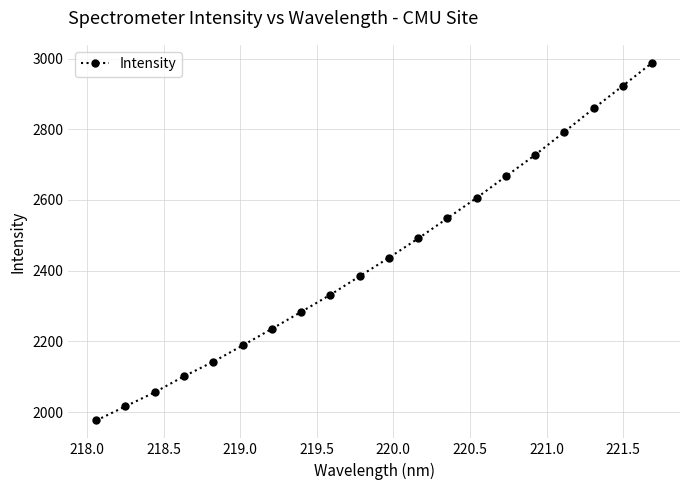

What is the sum of all values?

48754.7